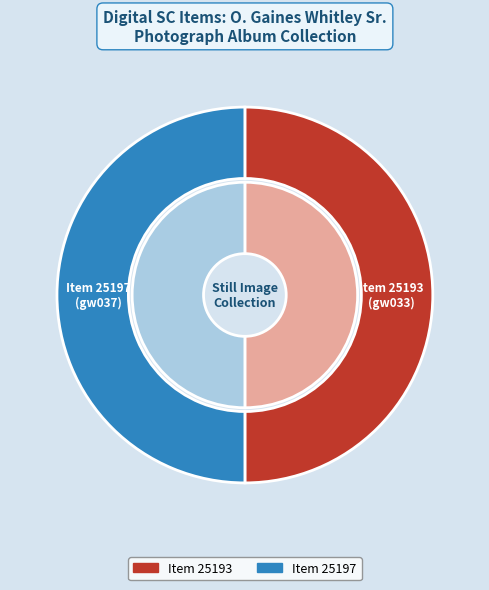

To the nearest percent, what is the combined percentage of Item 25193
(gw033) and Item 25197
(gw037)?

100%